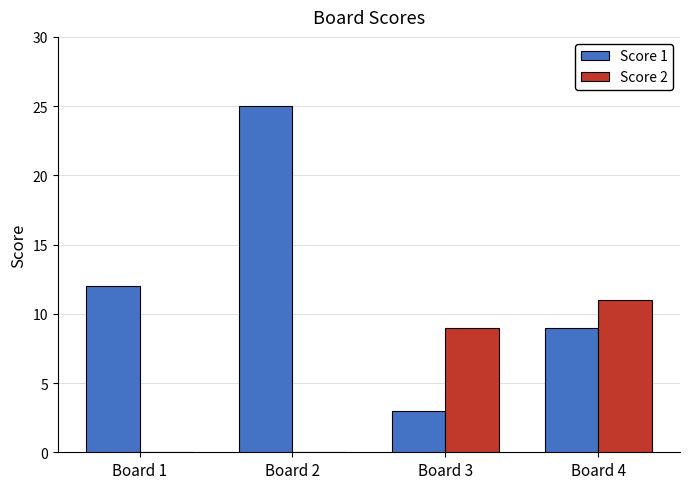

At which label is Score 1 closest to 14?

Board 1